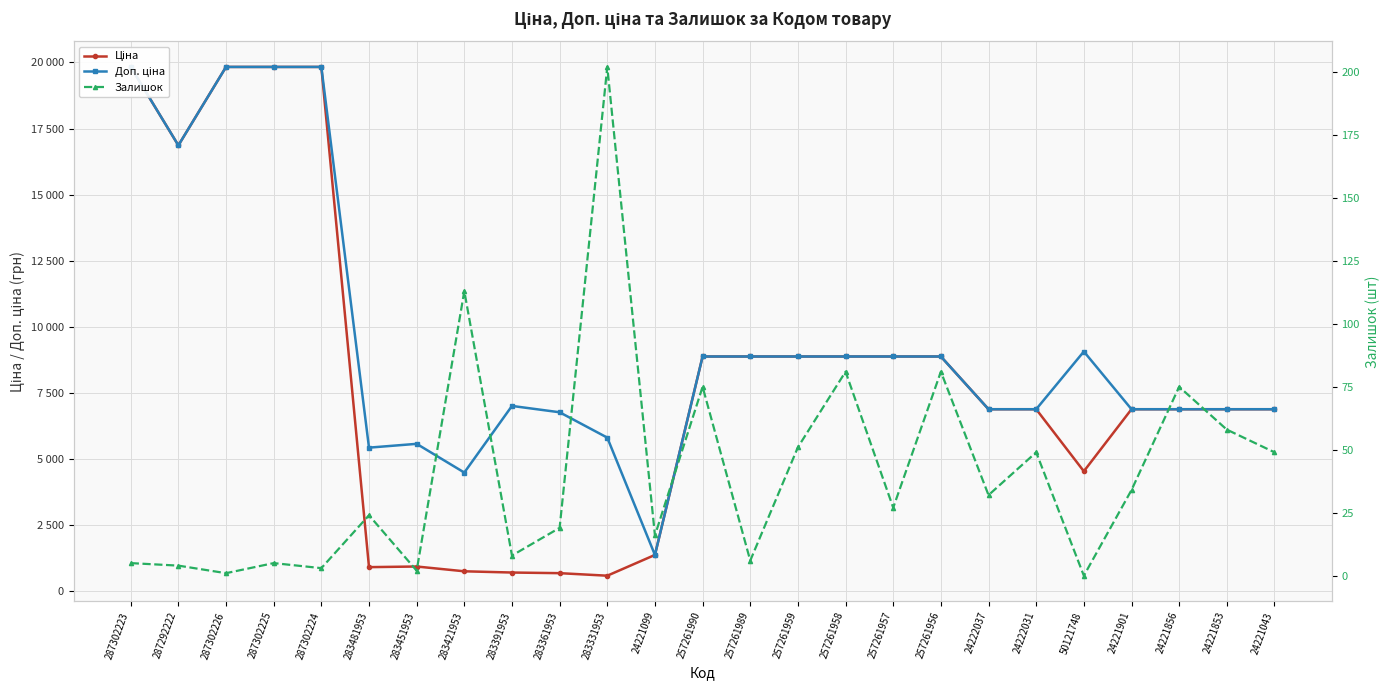

Read the Ціна value at 24222031.

6879.5